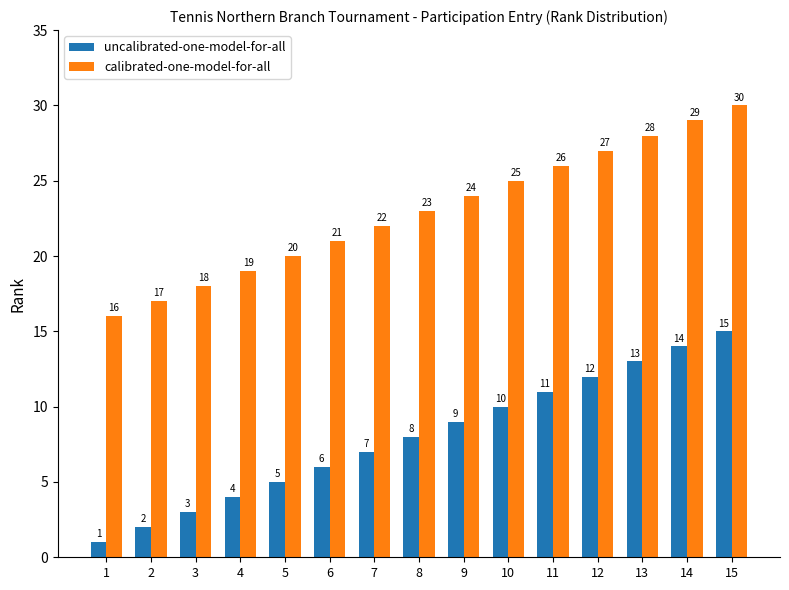

The value of uncalibrated-one-model-for-all at 2 is 2. True or false?

True